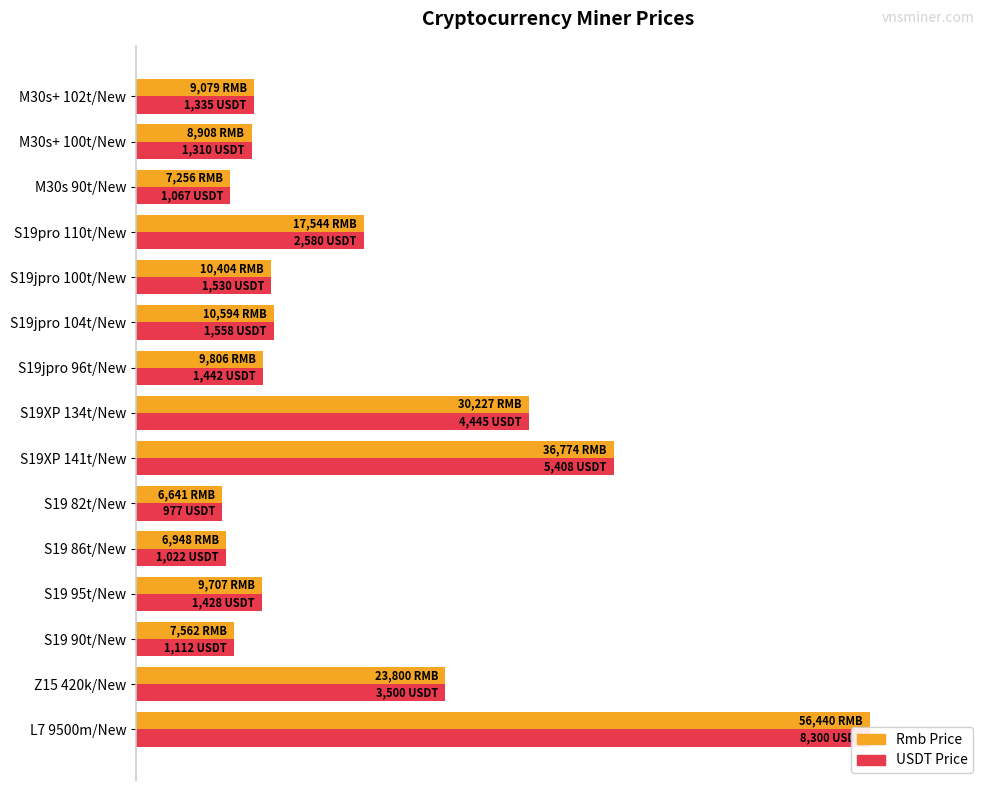

Reading left to right, transcribe all the data shown in this chart.

Rmb Price: 100.0	42.2	13.4	17.2	12.3	11.8	65.2	53.6	17.4	18.8	18.4	31.1	12.9	15.8	16.1
USDT Price: 100.0	42.2	13.4	17.2	12.3	11.8	65.2	53.6	17.4	18.8	18.4	31.1	12.9	15.8	16.1